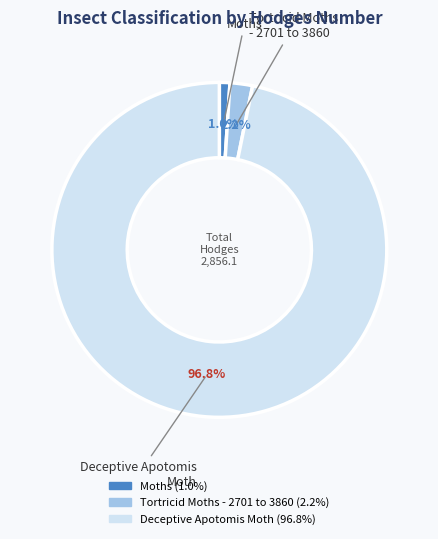

What is the total percentage of Tortricid Moths - 2701 to 3860 and Moths?

3.2%